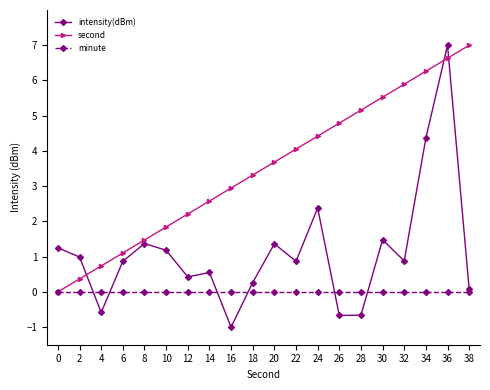

What are all the series names shown in the legend?

intensity(dBm), second, minute